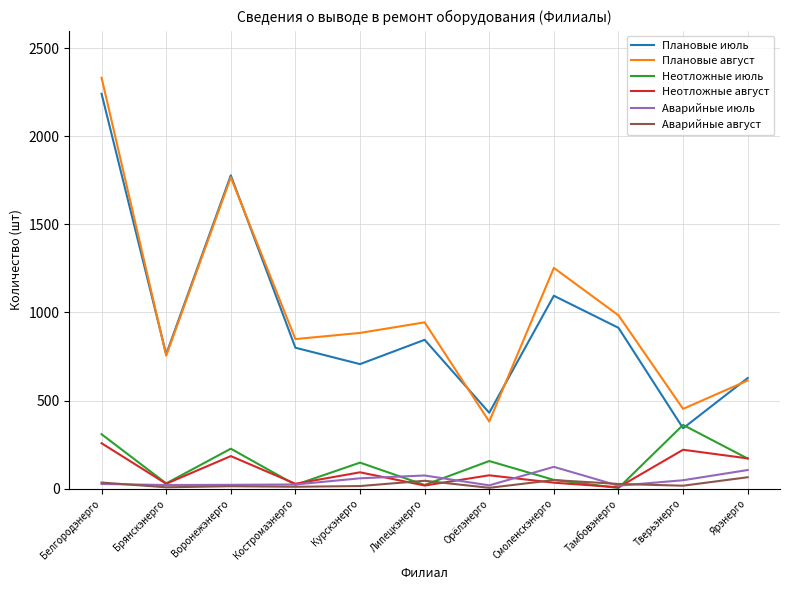

At which category is the sum across all series the highest?

Белгородэнерго